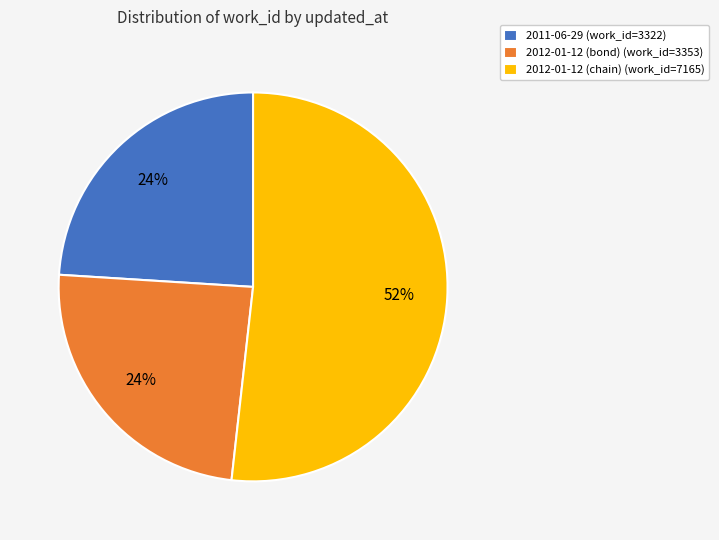

To the nearest percent, what is the difference between the largest and smallest slice percentages?

28%